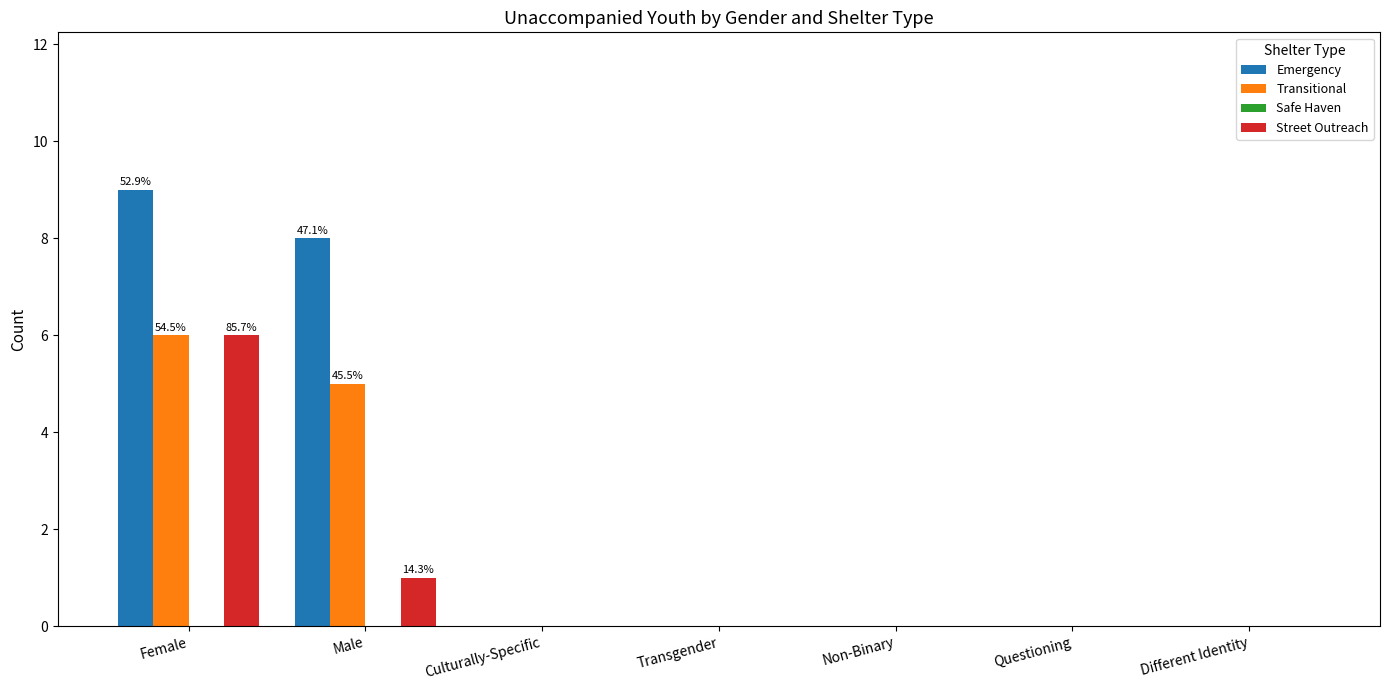

Are the bars grouped side by side (vs. stacked)?

Yes